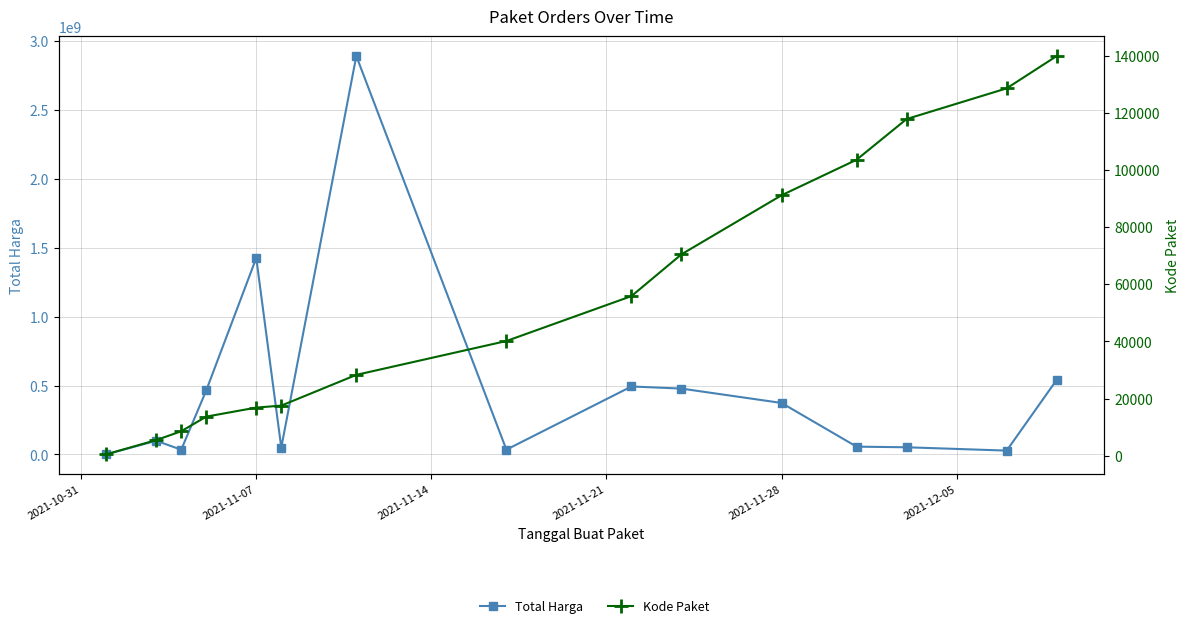

What is the maximum value for Kode Paket?

139817